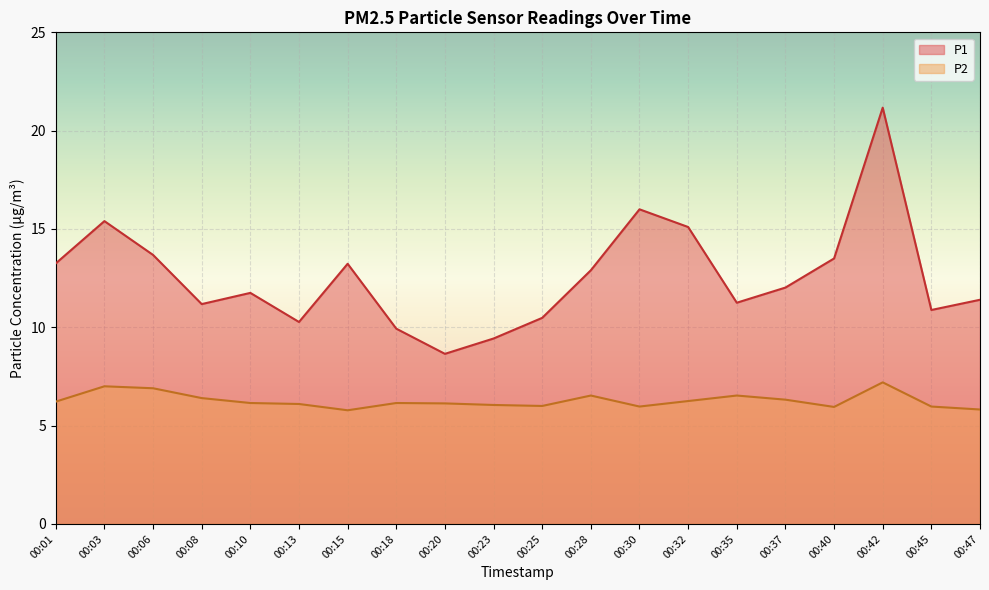

How many lines are shown in the chart?

2